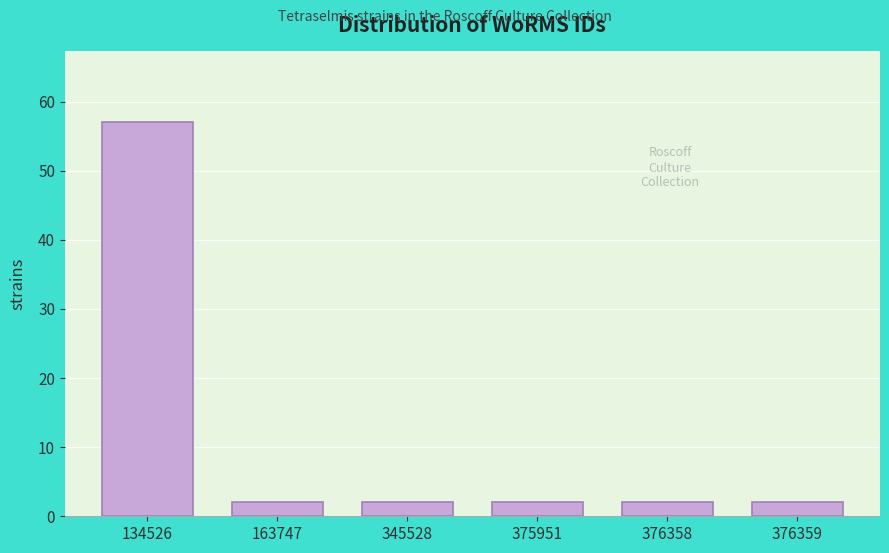

Reading left to right, what are all the values shown in this chart?

57	2	2	2	2	2